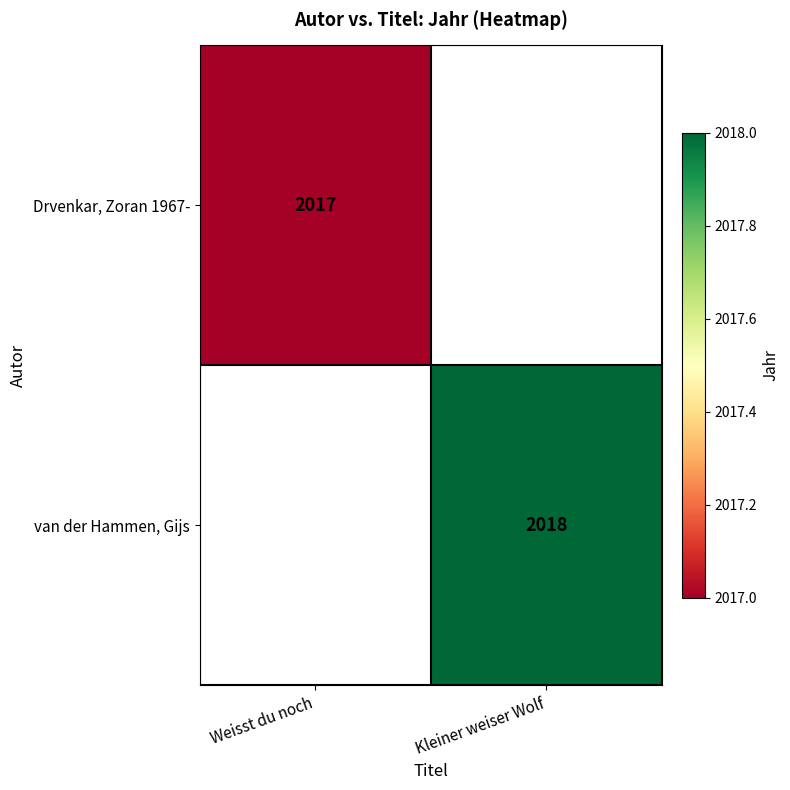

Is it true that van der Hammen, Gijs equals 2018 at Kleiner weiser Wolf?

True